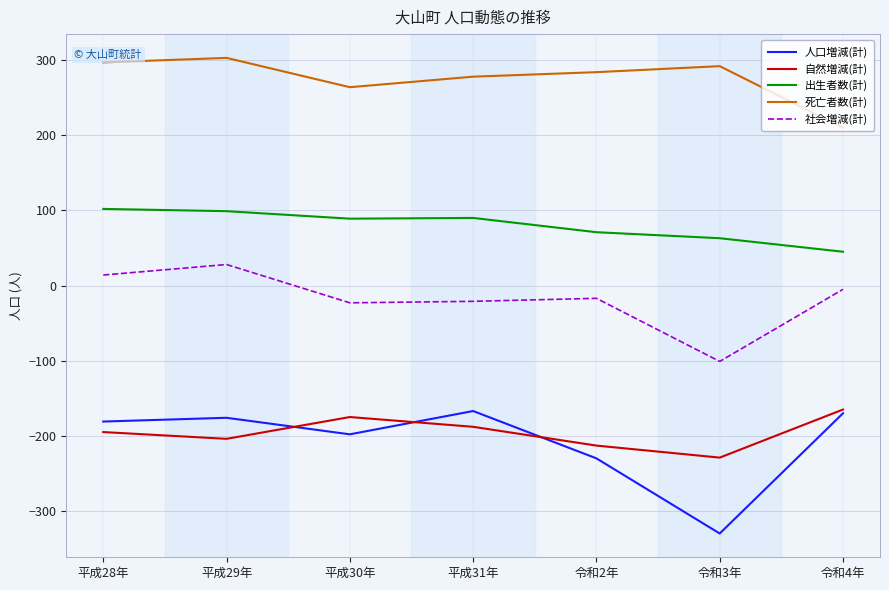

What is the minimum value shown in the chart?

-330